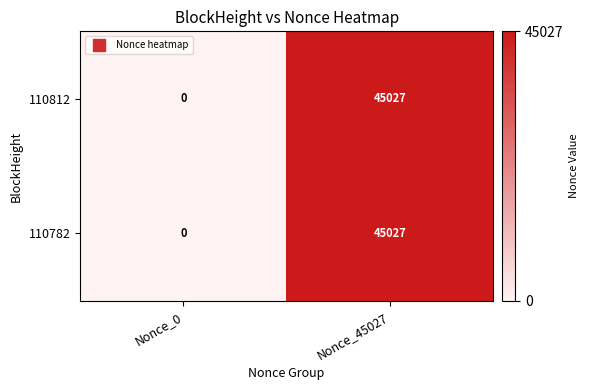

Count the number of categories in the chart.

2